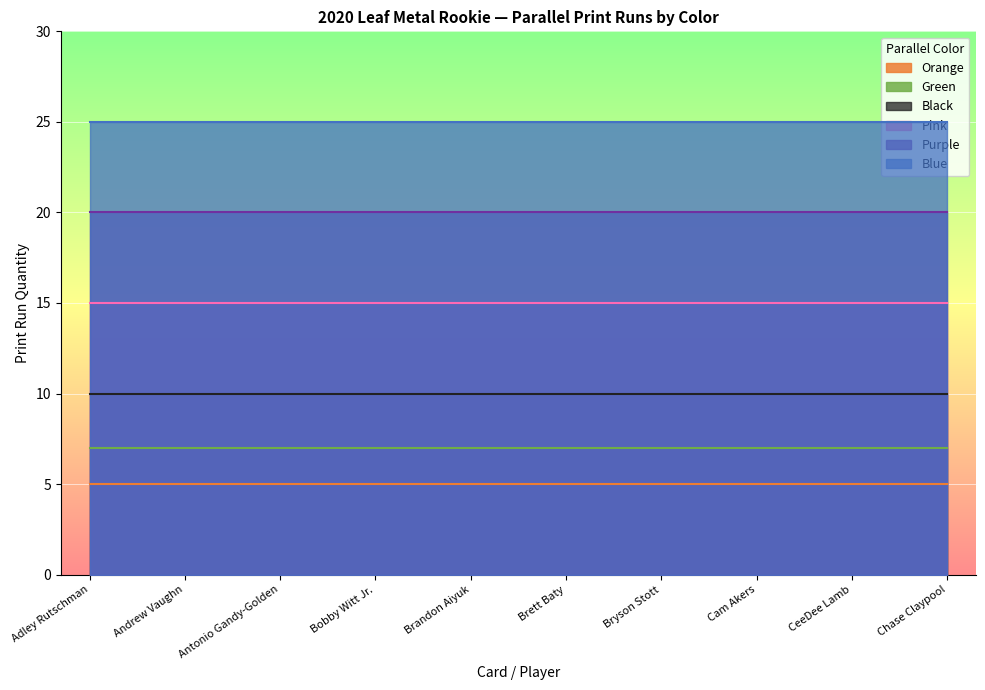

Is the value of Green at 50 greater than the value of Pink at 50?

No